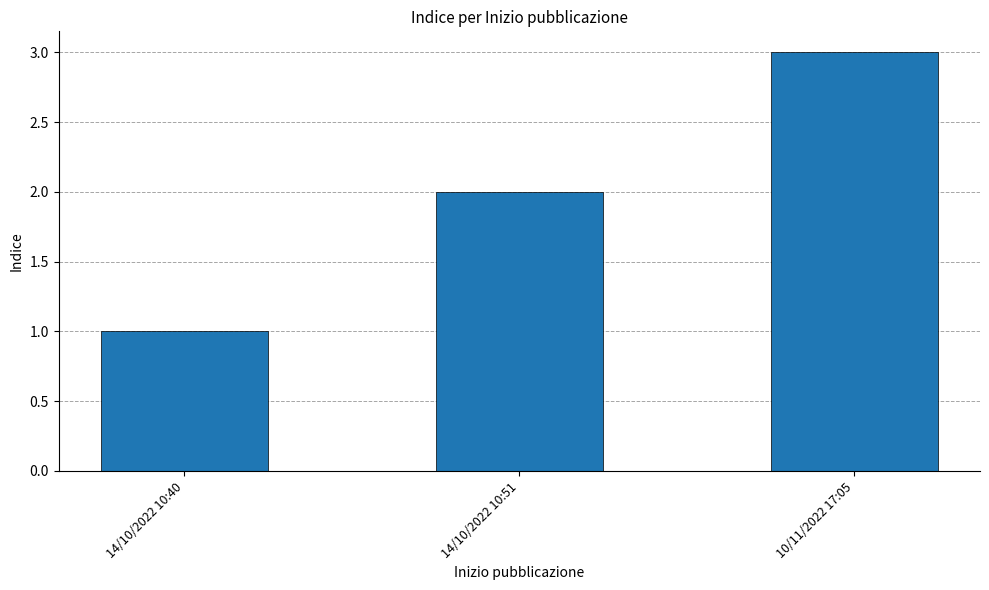

The chart shows a value of 0 at 14/10/2022 10:40. True or false?

False